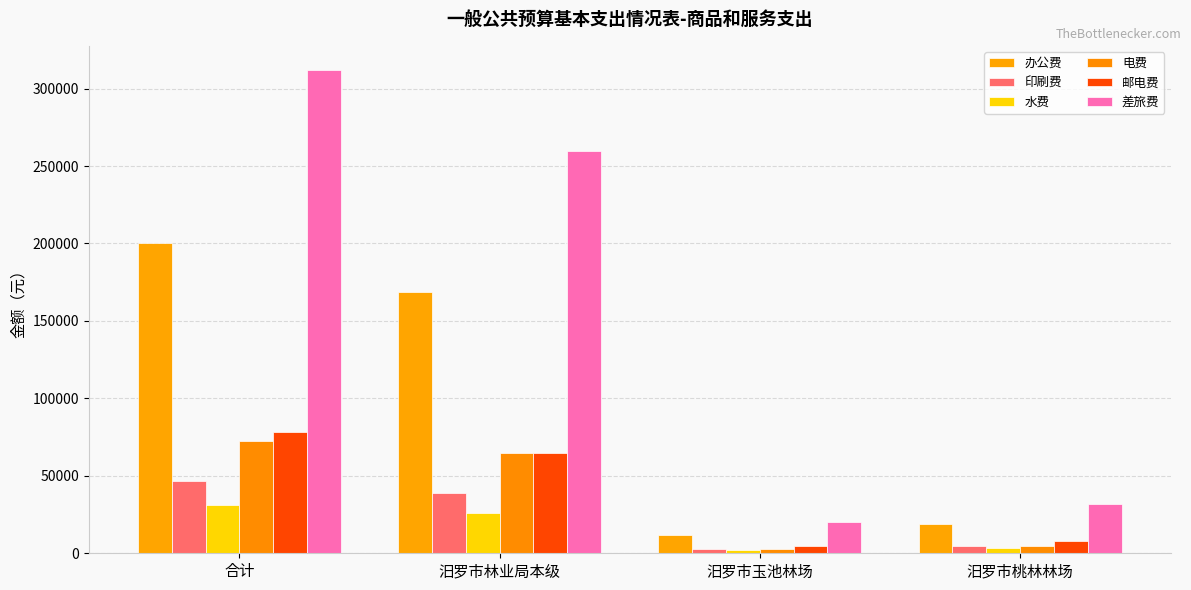

The value of 办公费 at 汨罗市林业局本级 is 169000. True or false?

True